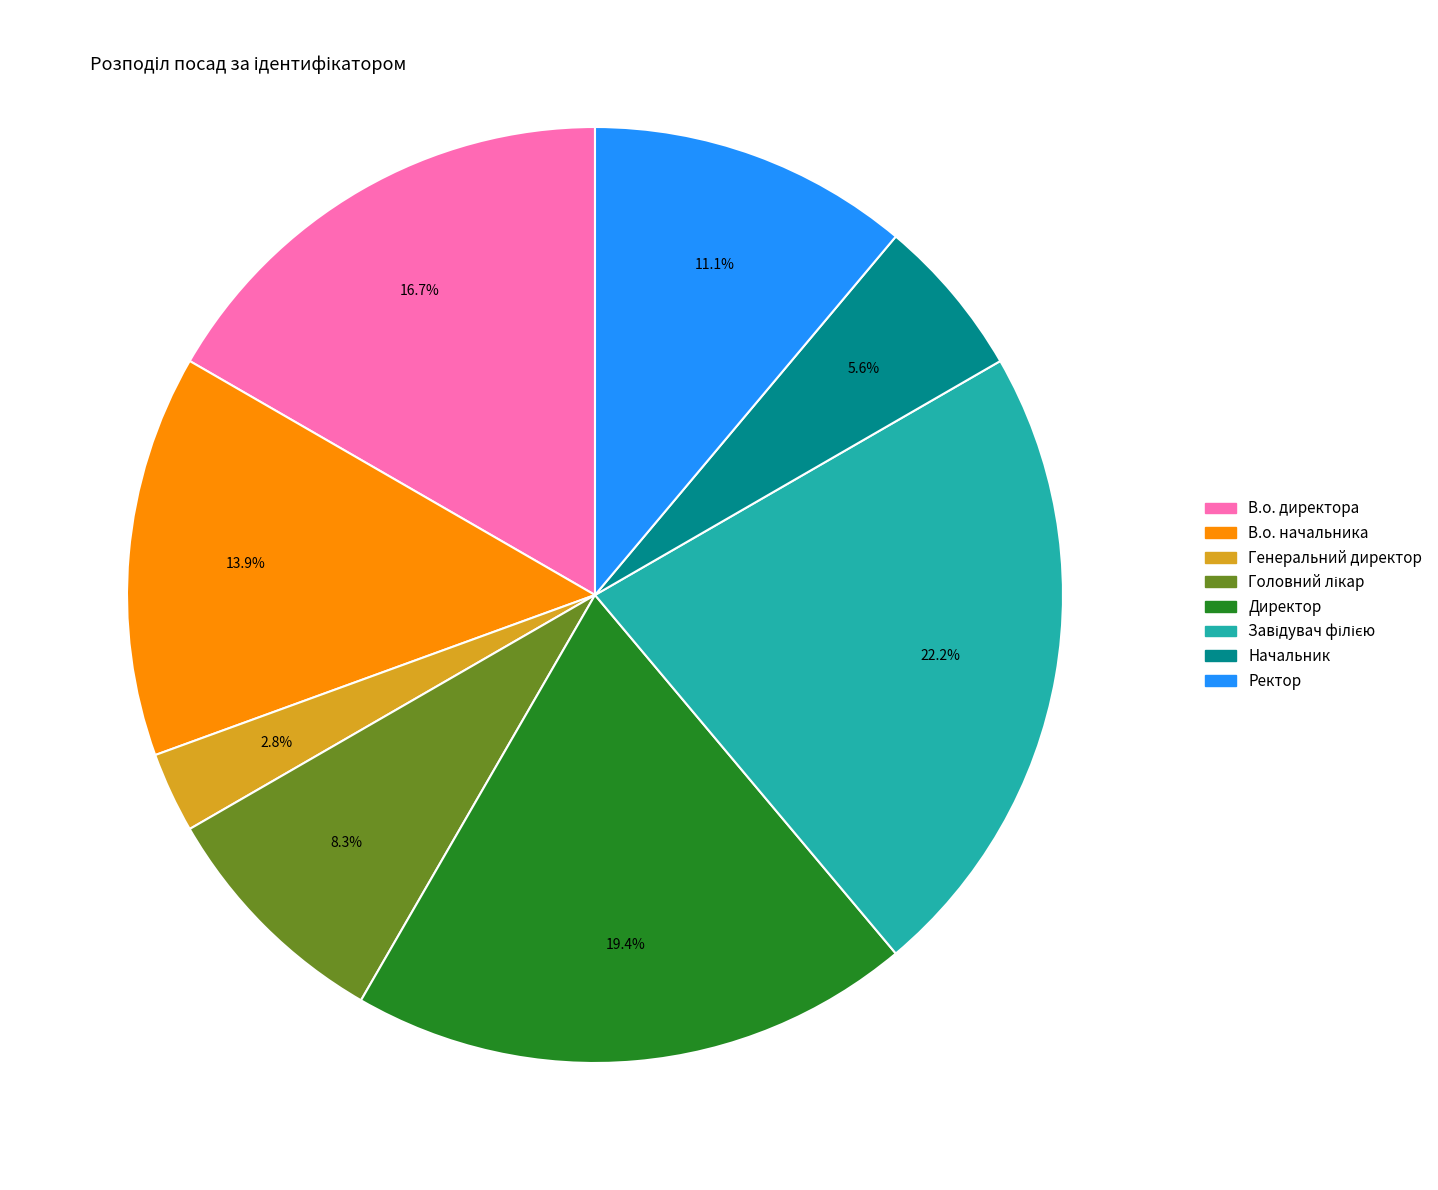

How many segments does this pie chart have?

8